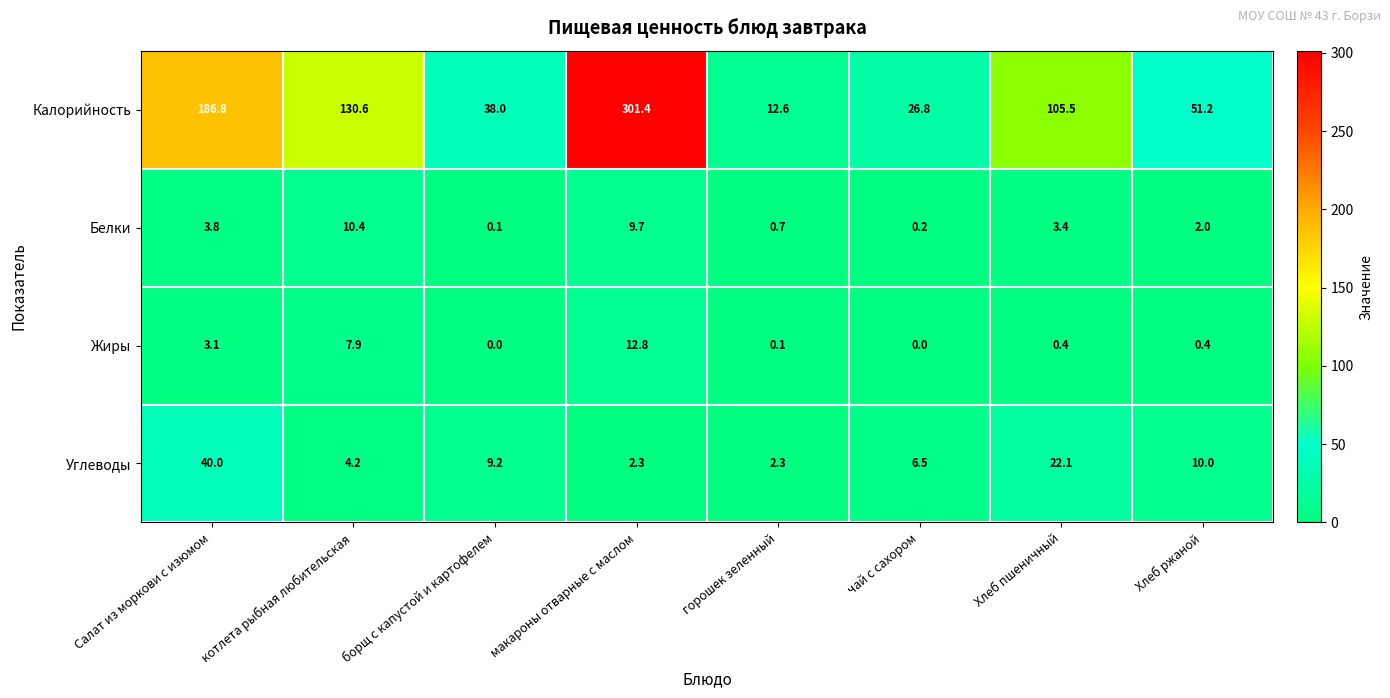

What is the difference between the second highest and minimum values in the Калорийность series?

174.2